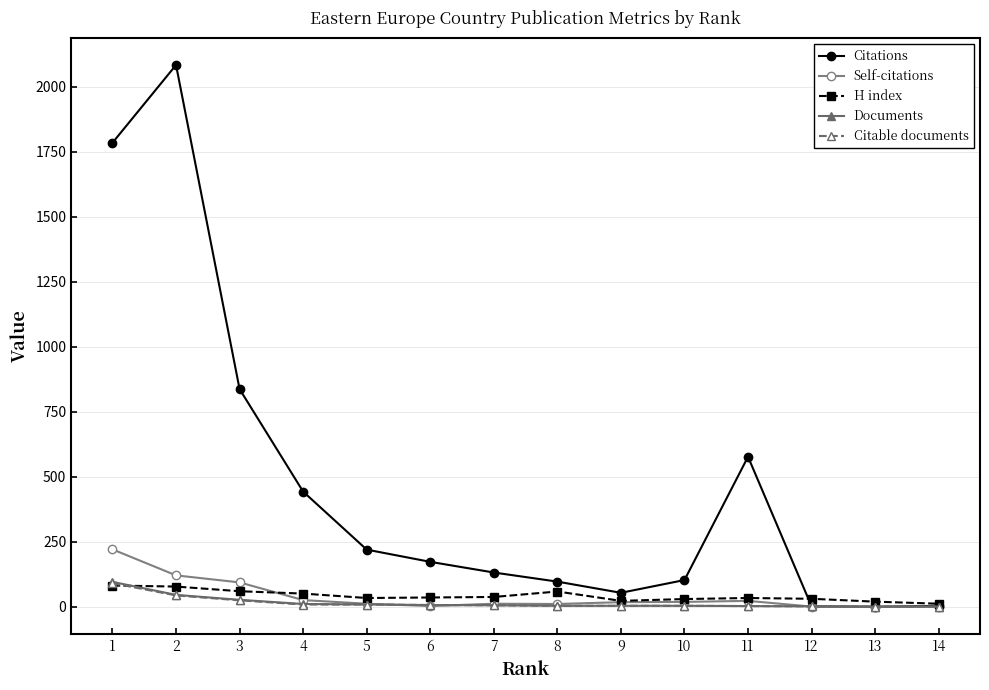

What is the difference between the maximum and second lowest values in the Citations series?

2081